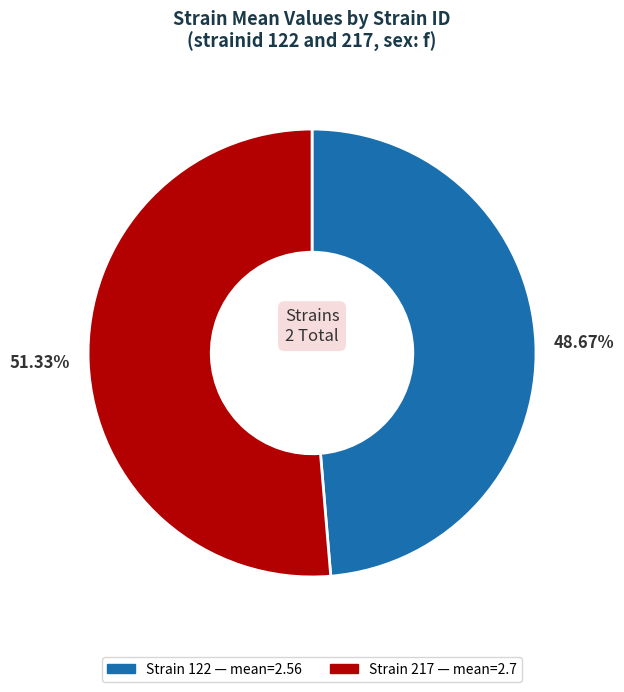

Is there a majority slice in this chart?

Yes